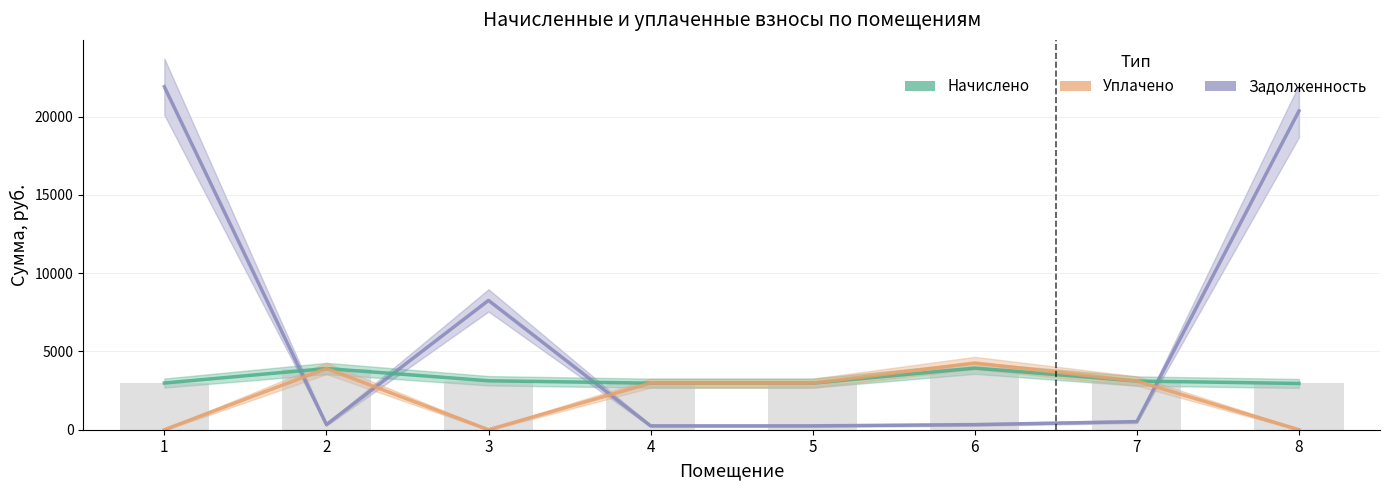

At which label is уплачено closest to 2131?

4